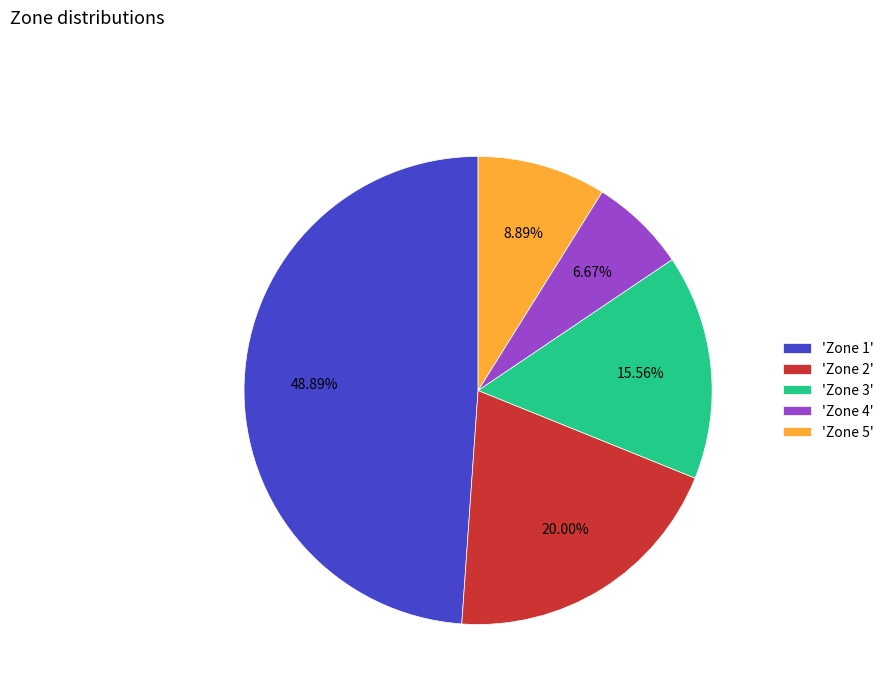

Which slice is the largest?

'Zone 1'